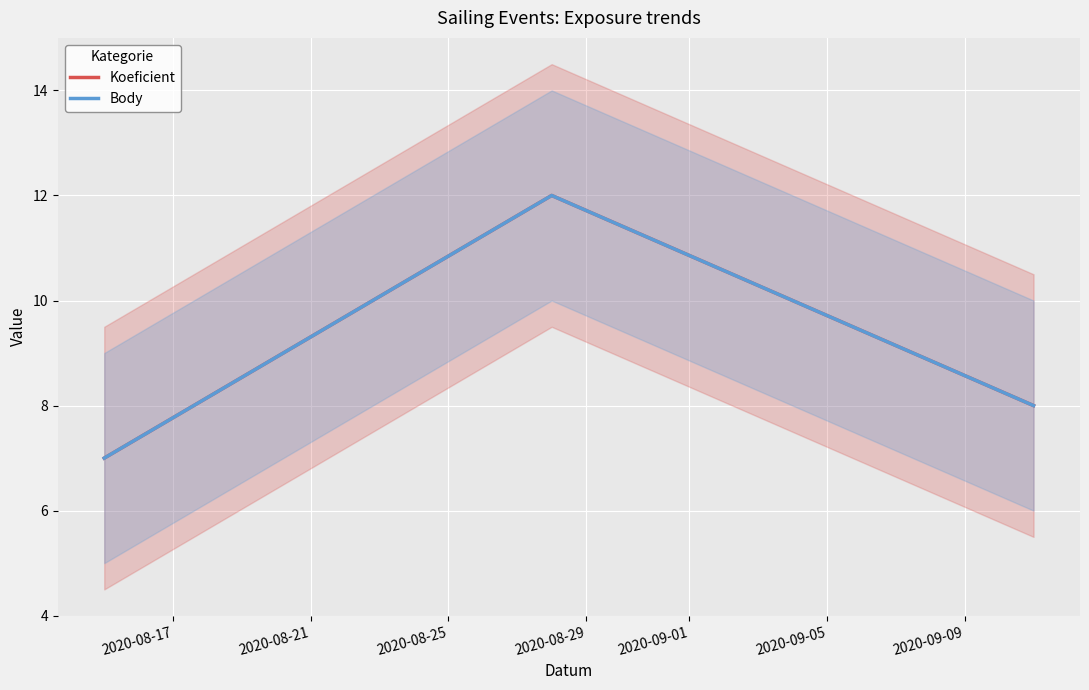

Which series has the largest range (max minus min)?

Koeficient